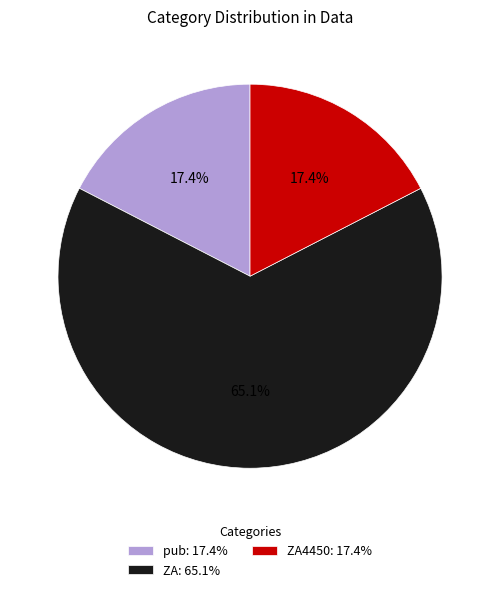

How many slices are in this pie chart?

3